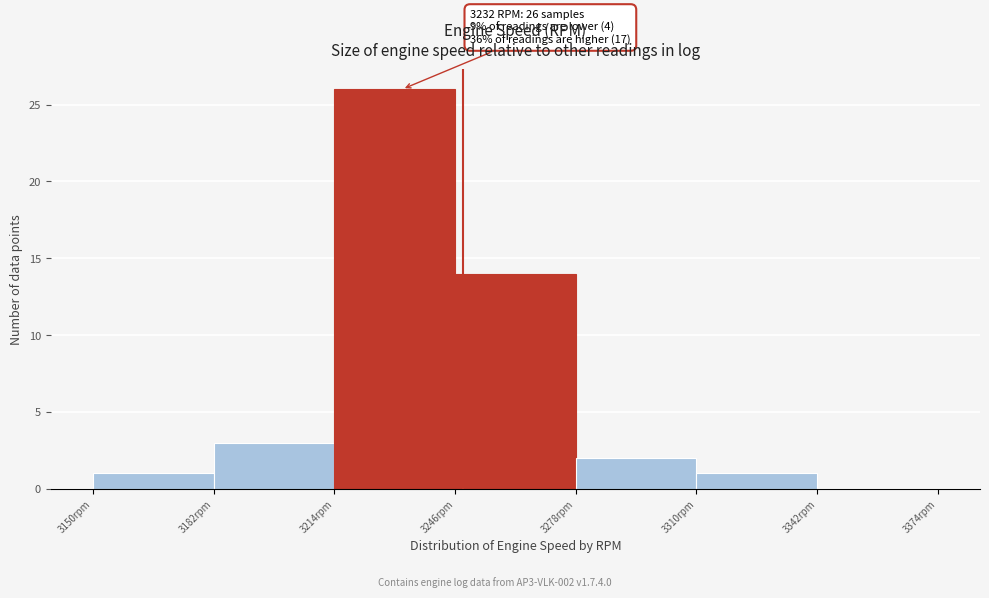

Which range on the x-axis has the tallest bar?

3214 to 3246